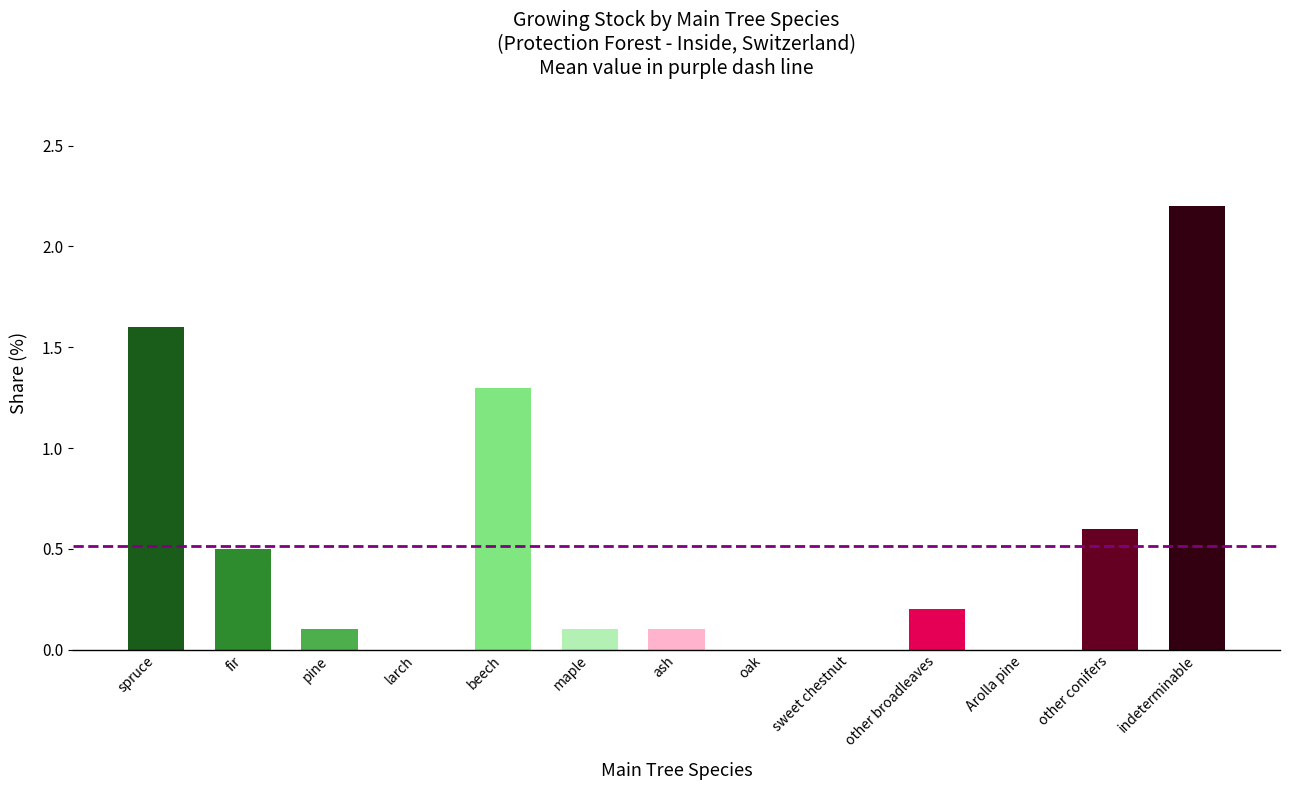

At which label is the value closest to 1?

beech